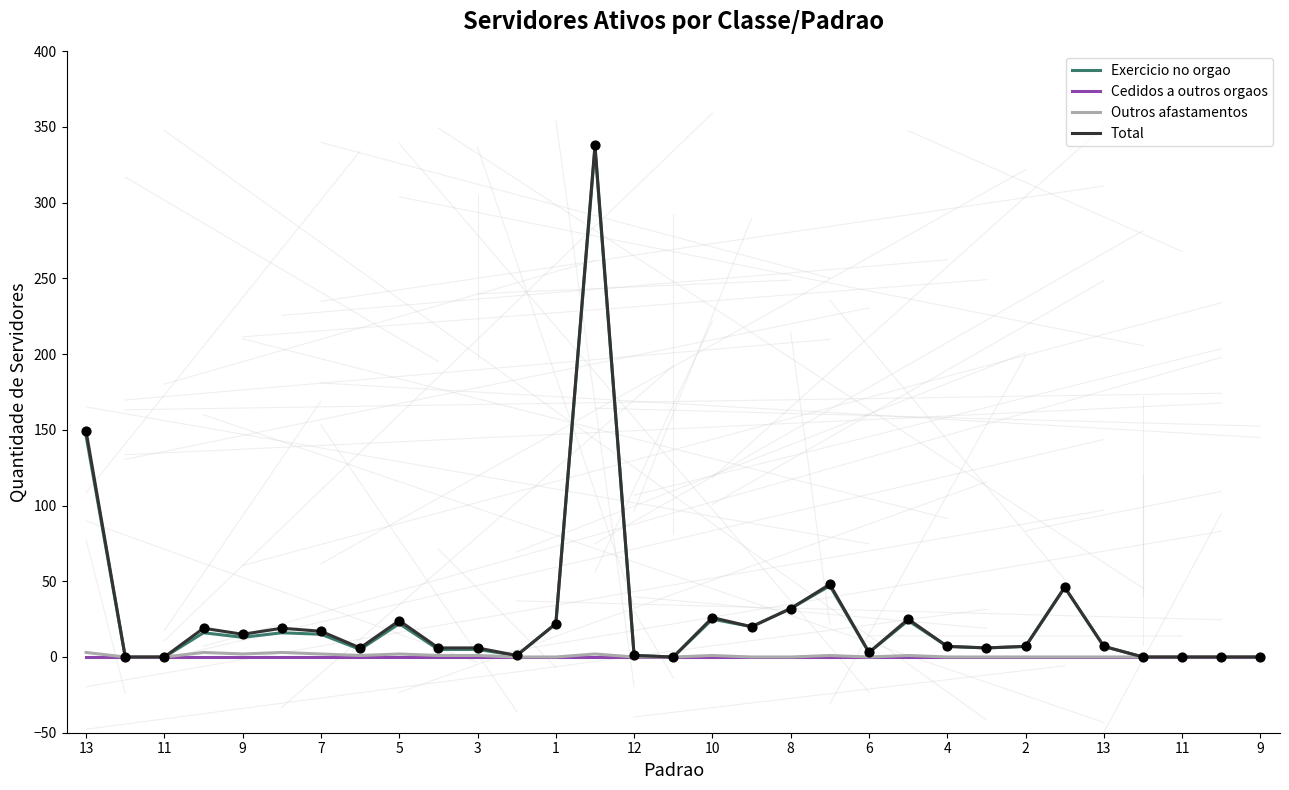

Which series has the largest range (max minus min)?

Total